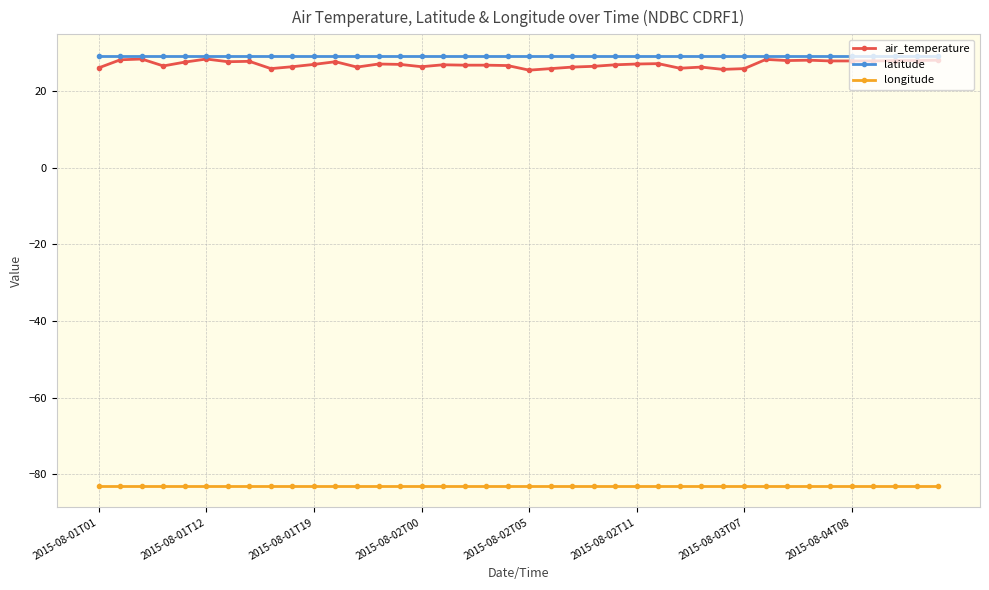

True or false: air_temperature has more than 0 interior local peaks.

True